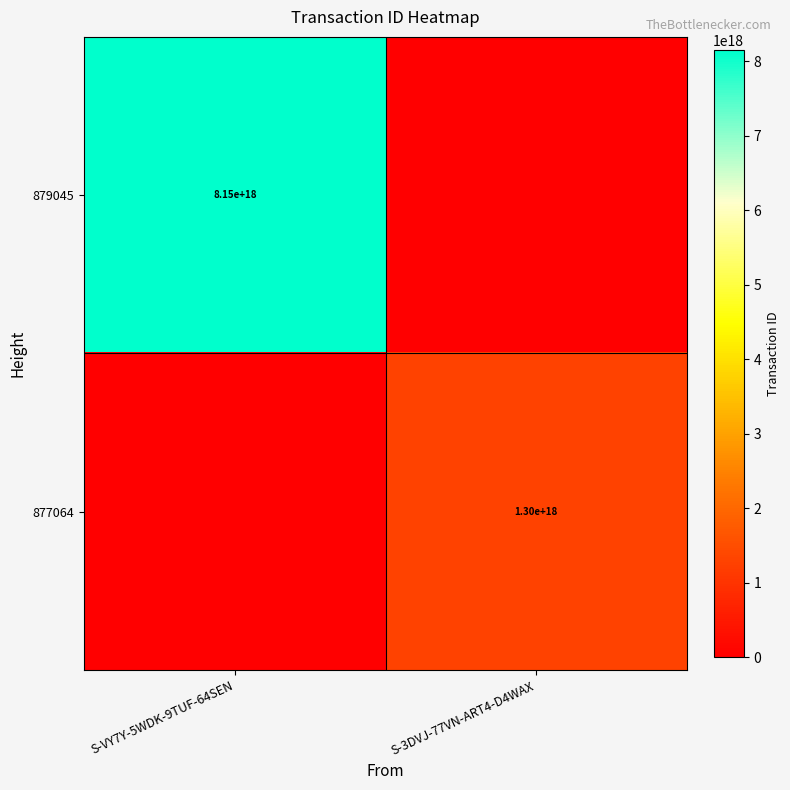

True or false: 879045 has a value of 13350118736526137344 at S-VY7Y-5WDK-9TUF-64SEN.

False